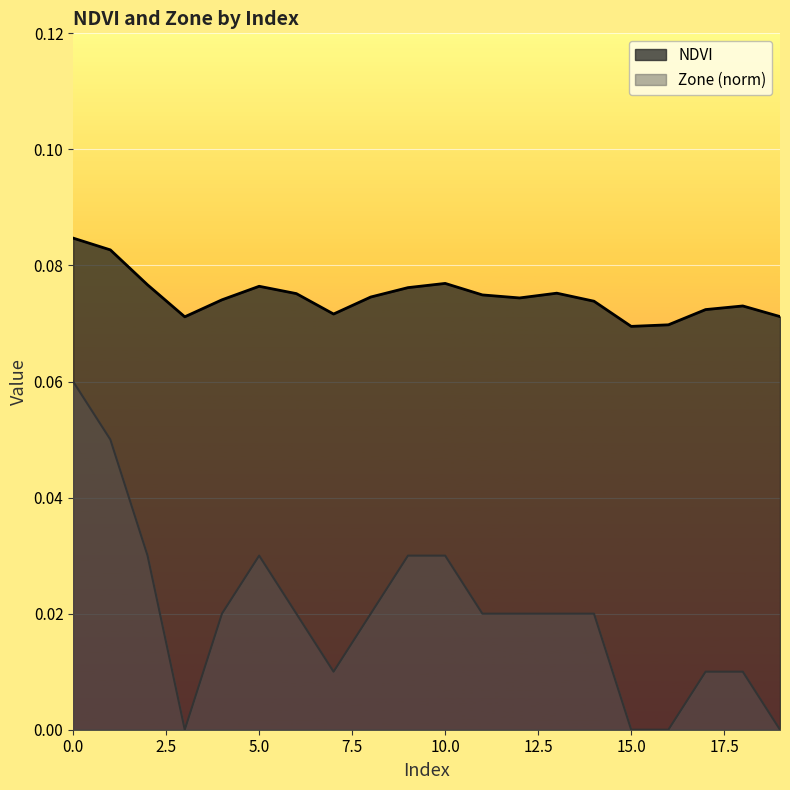

Rank the series at 8 from highest to lowest value.

NDVI, Zone